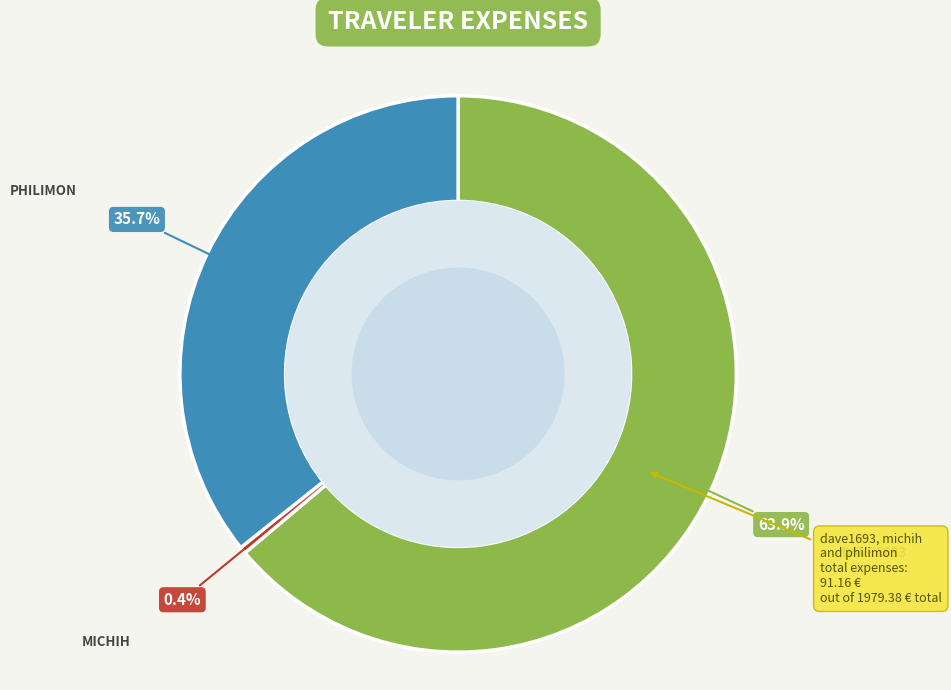

Does any single category account for the majority?

Yes